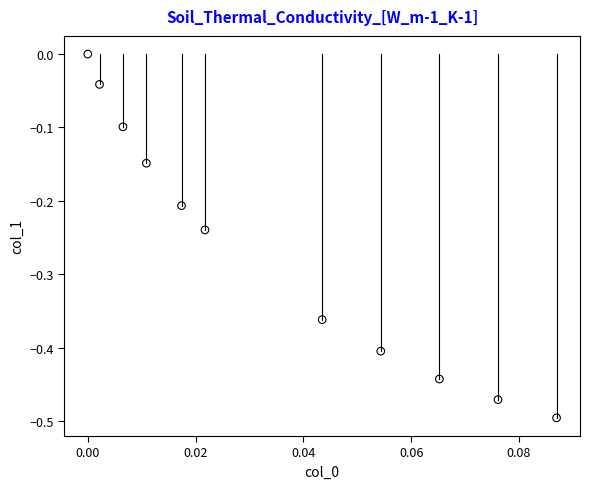

What is the range of Y values (max minus min)?

0.5